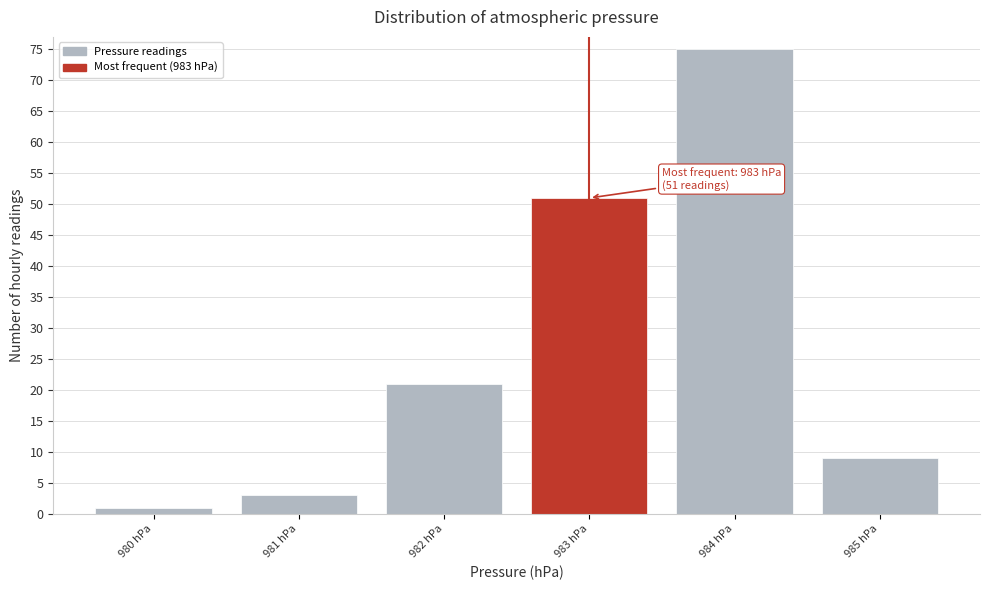

Which range on the x-axis has the tallest bar?

983.5 to 984.5